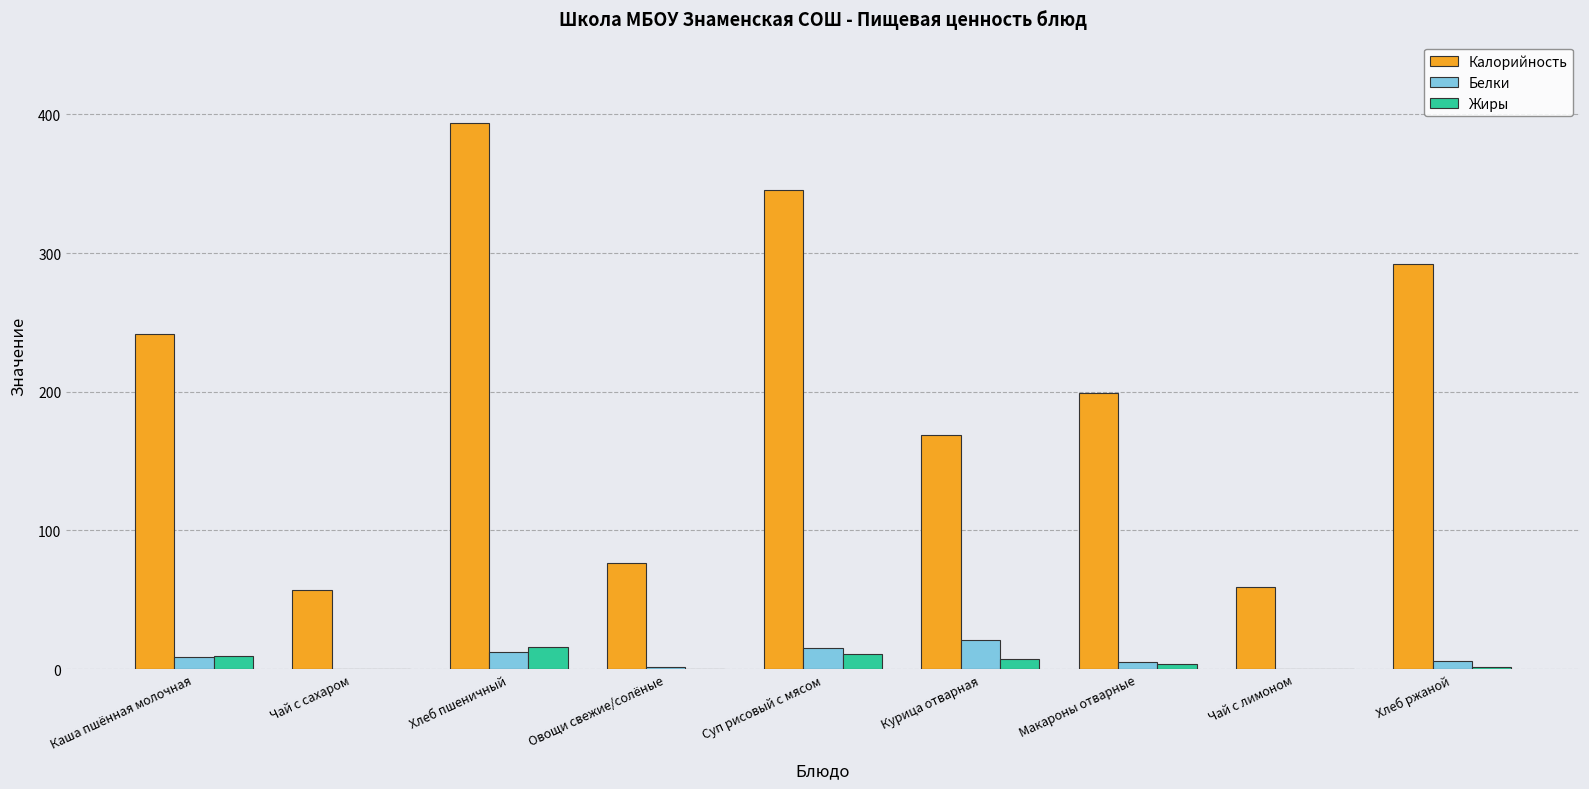

Count the number of categories in the chart.

9